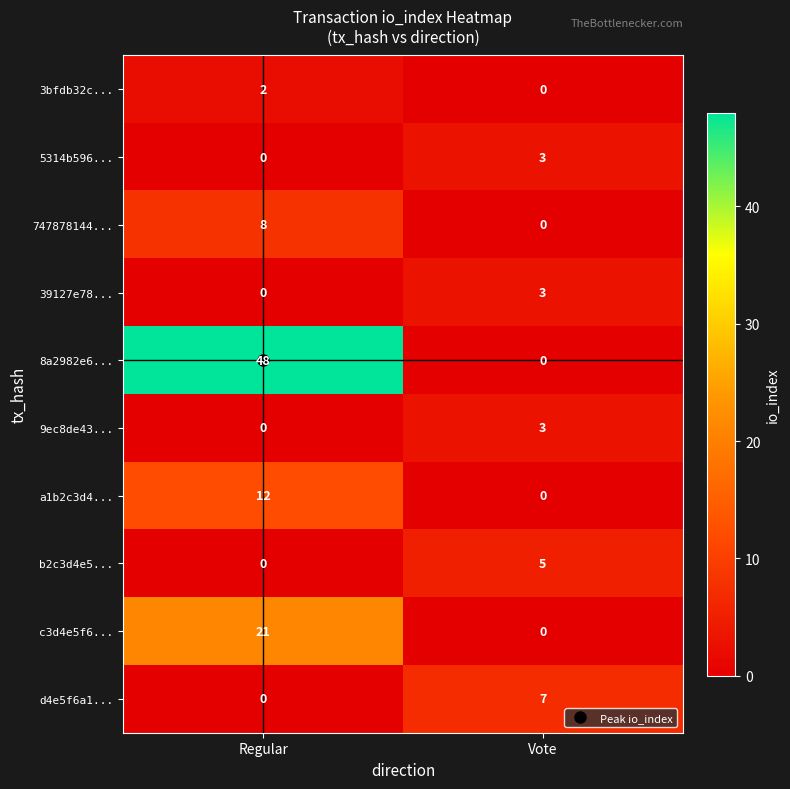

List the labels in order of 5314b596... value, largest first.

Vote, Regular